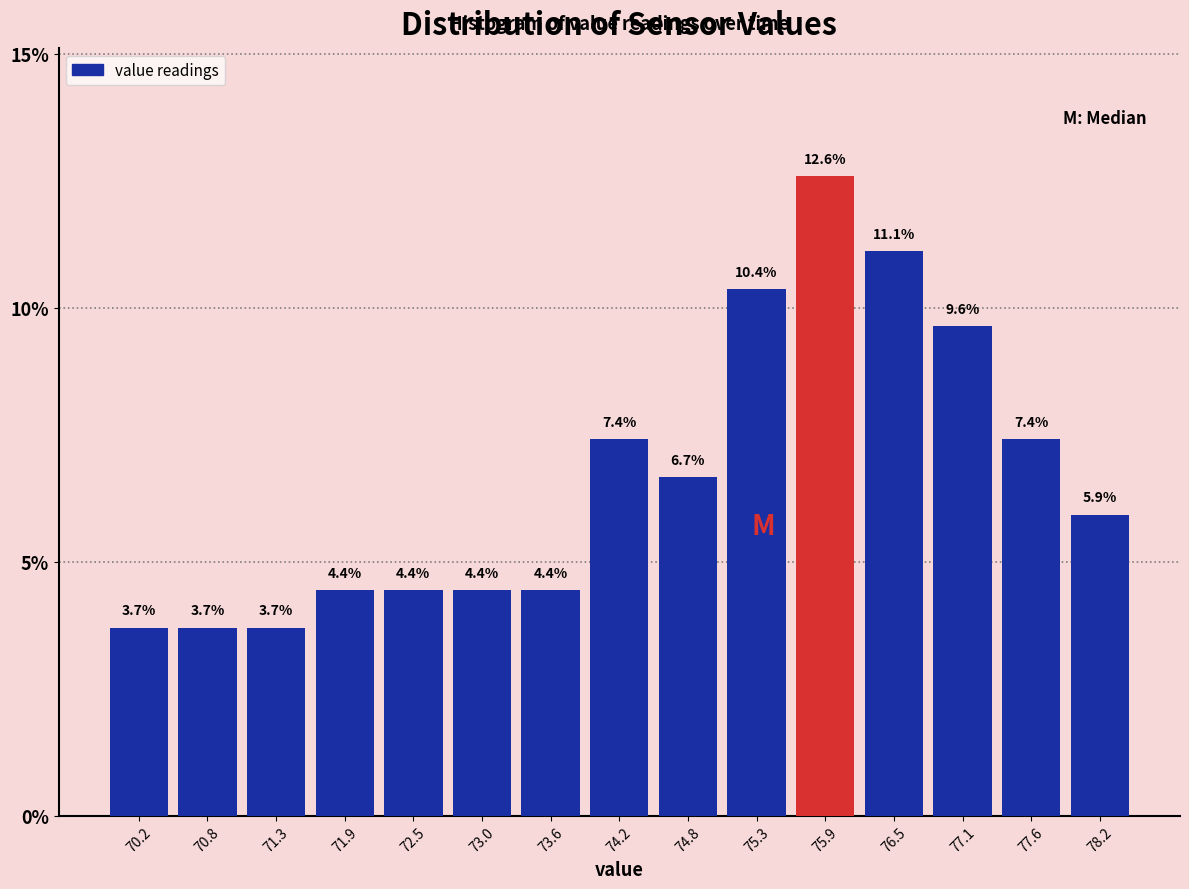

Reading left to right, transcribe this chart: for each bar, give the range it covers on the x-axis and its height. The bar edges are not printed on the chart, so give them approximately, as read against the axis.

69.9 to 70.5: 3.7
70.5 to 71.0: 3.7
71.0 to 71.6: 3.7
71.6 to 72.2: 4.4
72.2 to 72.8: 4.4
72.8 to 73.3: 4.4
73.3 to 73.9: 4.4
73.9 to 74.5: 7.4
74.5 to 75.1: 6.7
75.1 to 75.6: 10.4
75.6 to 76.2: 12.6
76.2 to 76.8: 11.1
76.8 to 77.4: 9.6
77.4 to 77.9: 7.4
77.9 to 78.5: 5.9